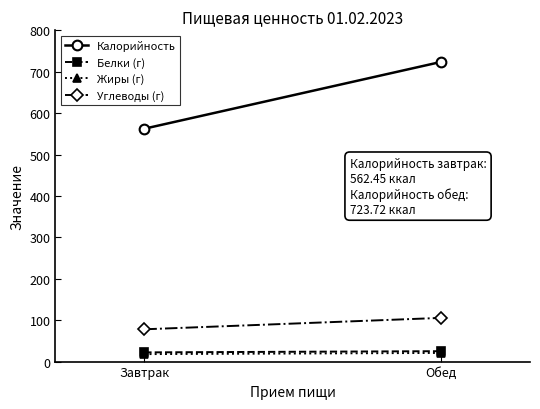

How many series are shown in this chart?

4